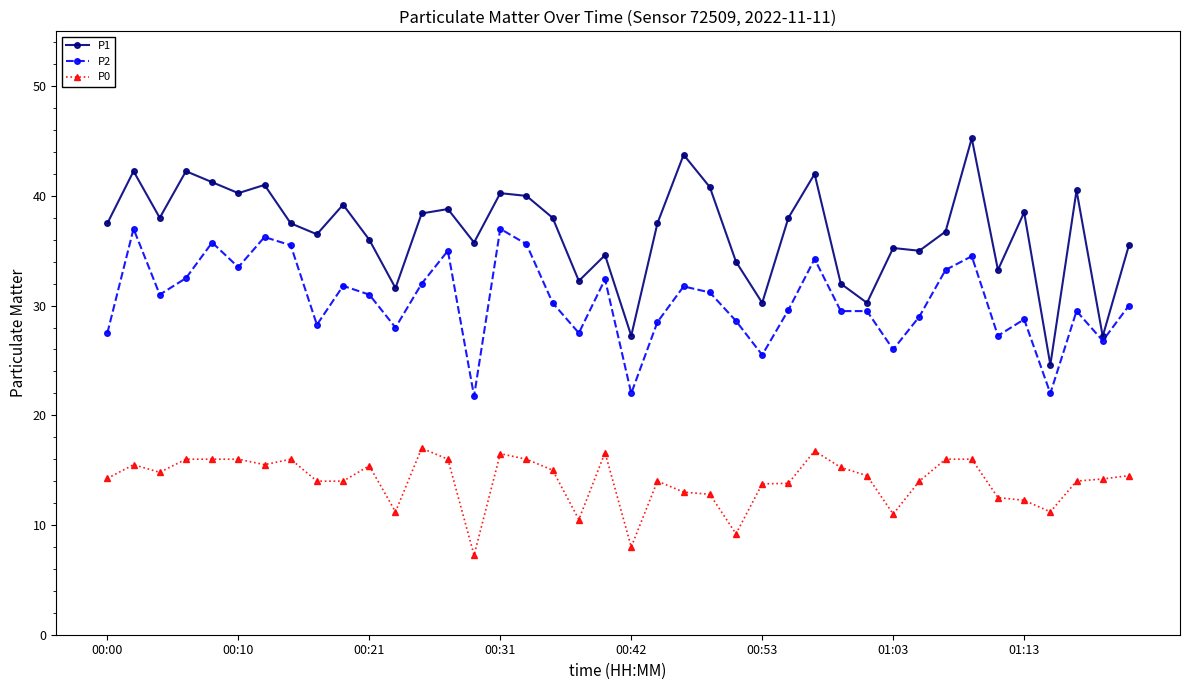

Which series has the largest total across all categories?

P1